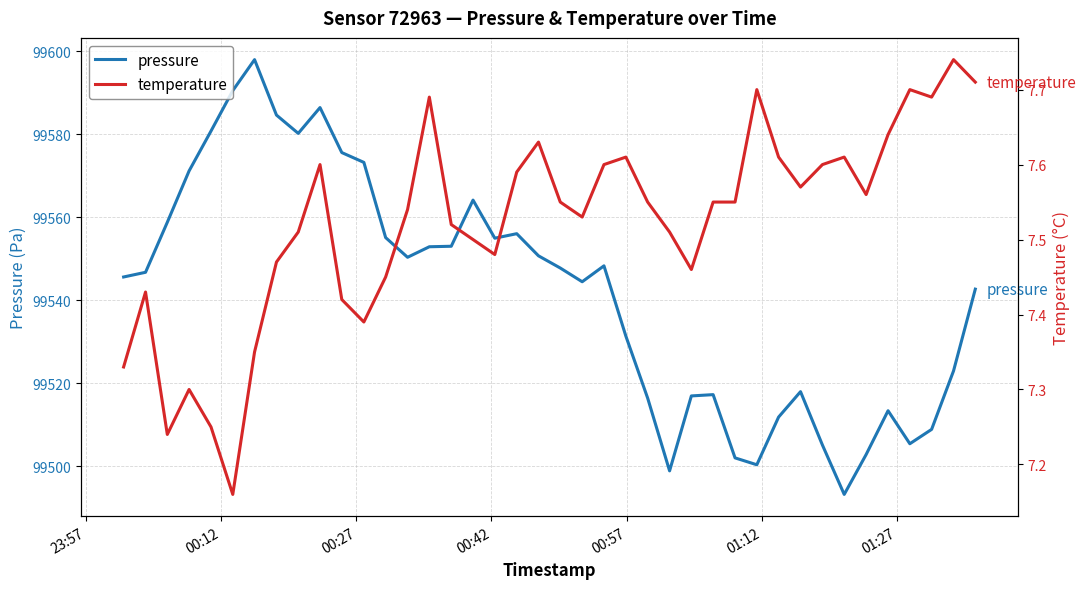

What are all the series names shown in the legend?

pressure, temperature